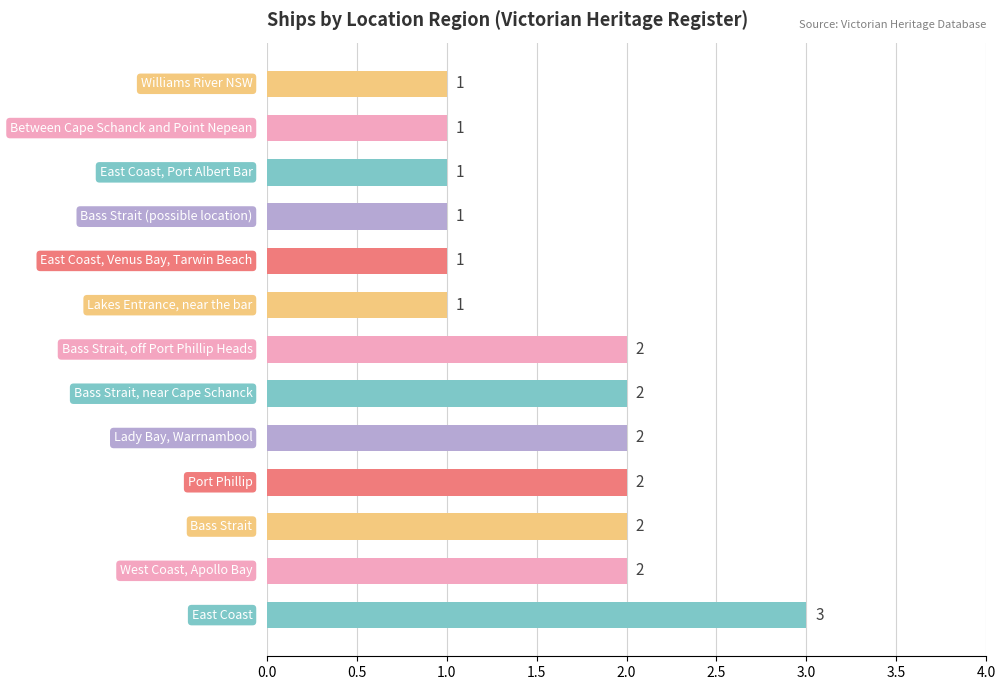

How many values are between 1 and 2?

12